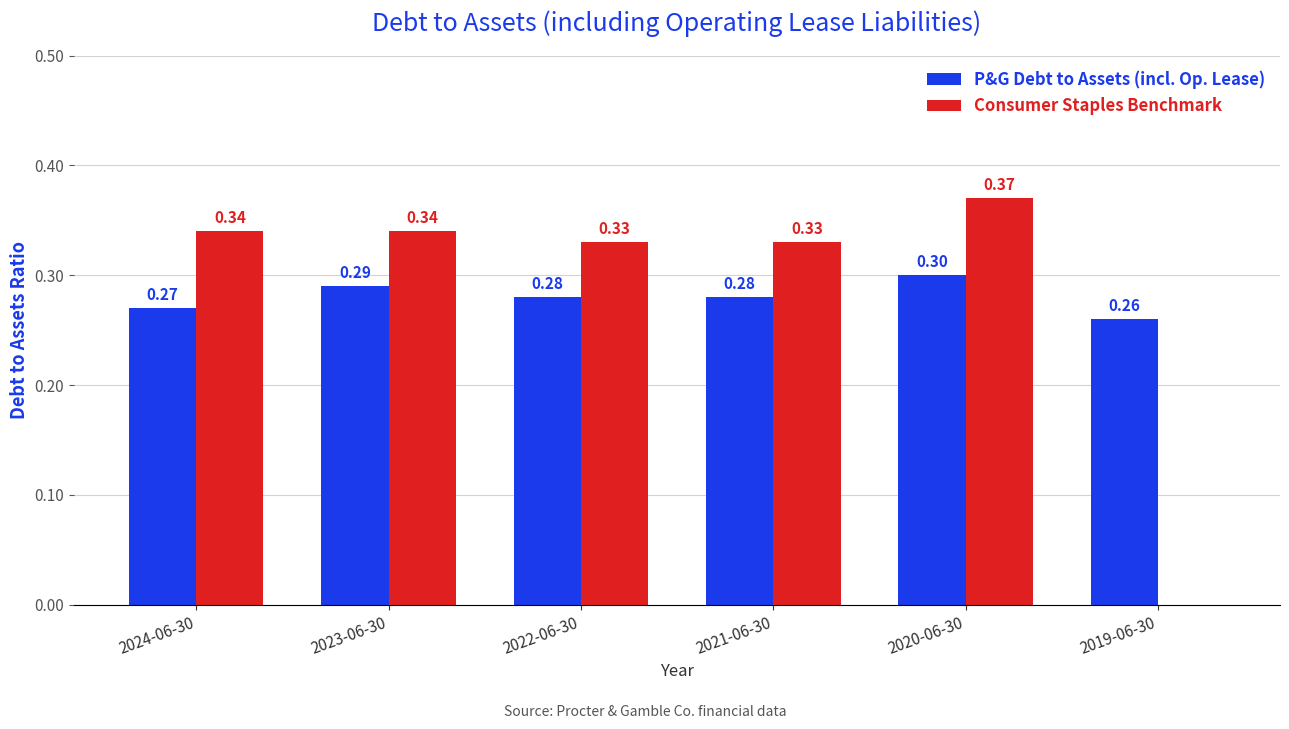

At which label is Consumer Staples Benchmark closest to 0?

2019-06-30